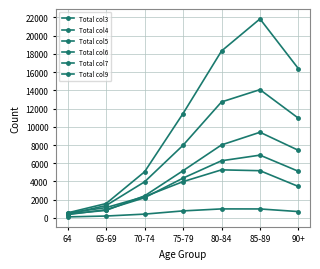

What is the label of the 7th point from the right?

64